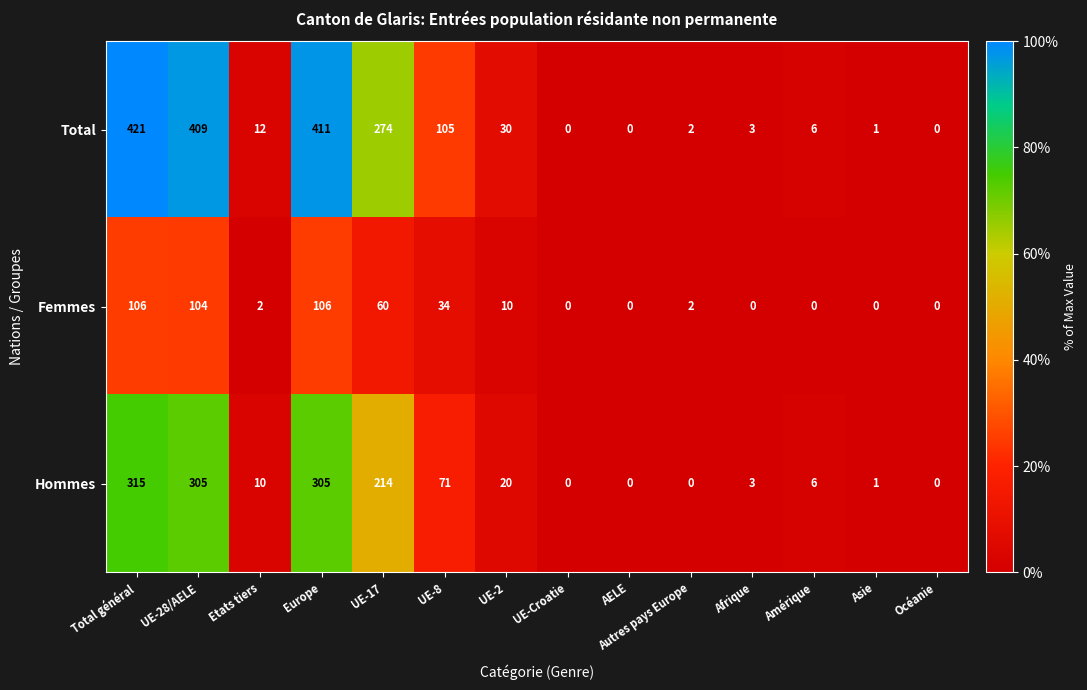

The value of Hommes at Amérique is 9. True or false?

False